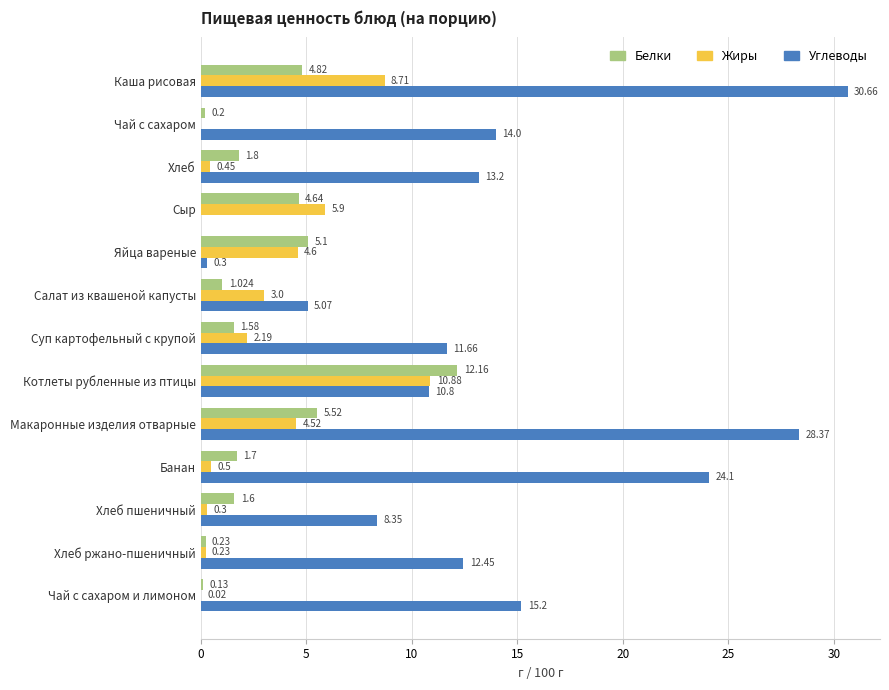

Which series has the largest range (max minus min)?

Углеводы